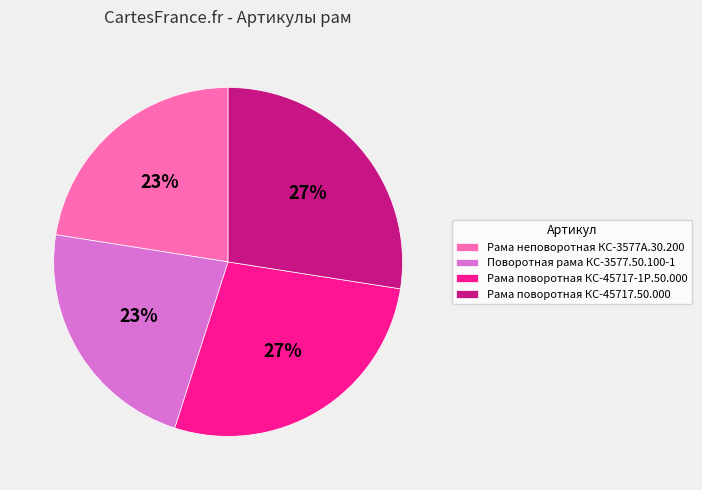

The Рама неповоротная КС-3577А.30.200 slice represents 14% of the pie. True or false?

False